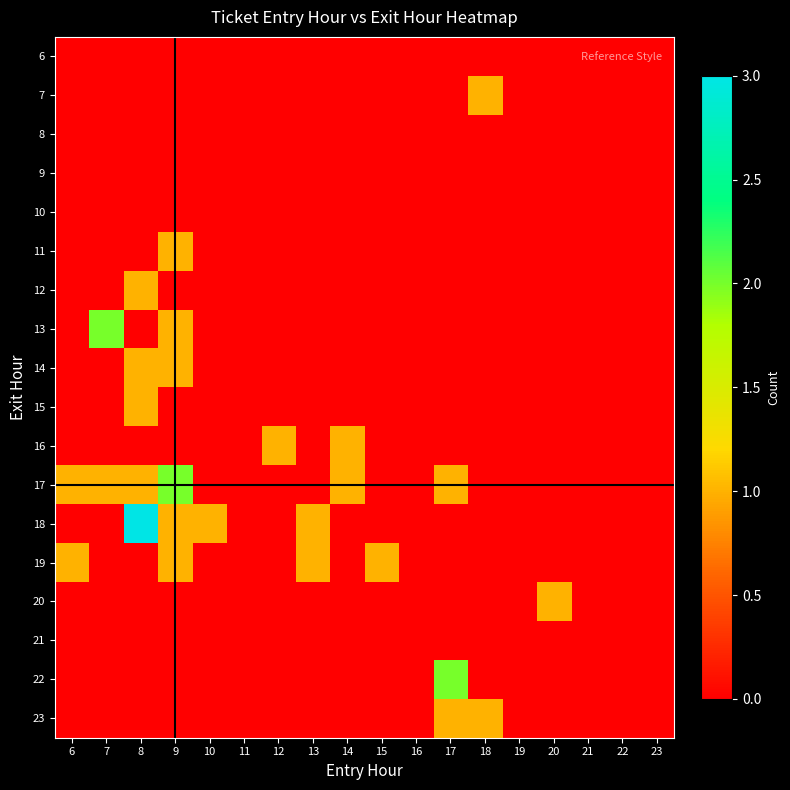

Rank the series at 22 from lowest to highest value.

6, 7, 8, 9, 10, 11, 12, 13, 14, 15, 16, 17, 18, 19, 20, 21, 22, 23